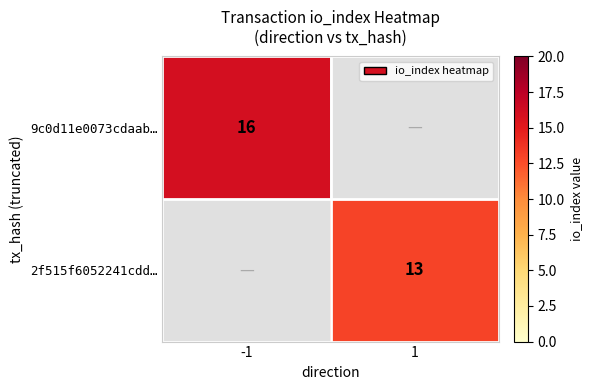

Is it true that 2f515f6052241cdd… equals 20 at 1?

False